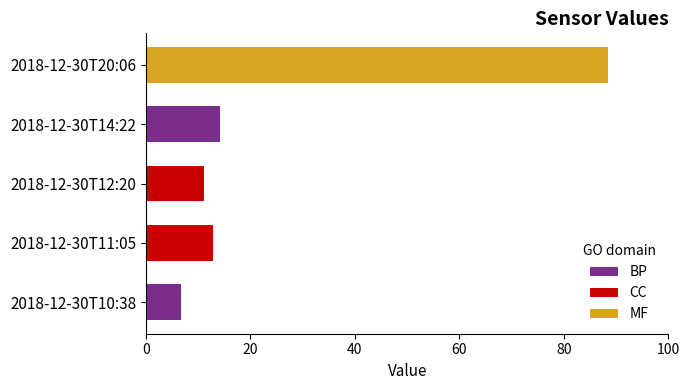

The value of BP at 2018-12-30T10:38 is 6.8. True or false?

True